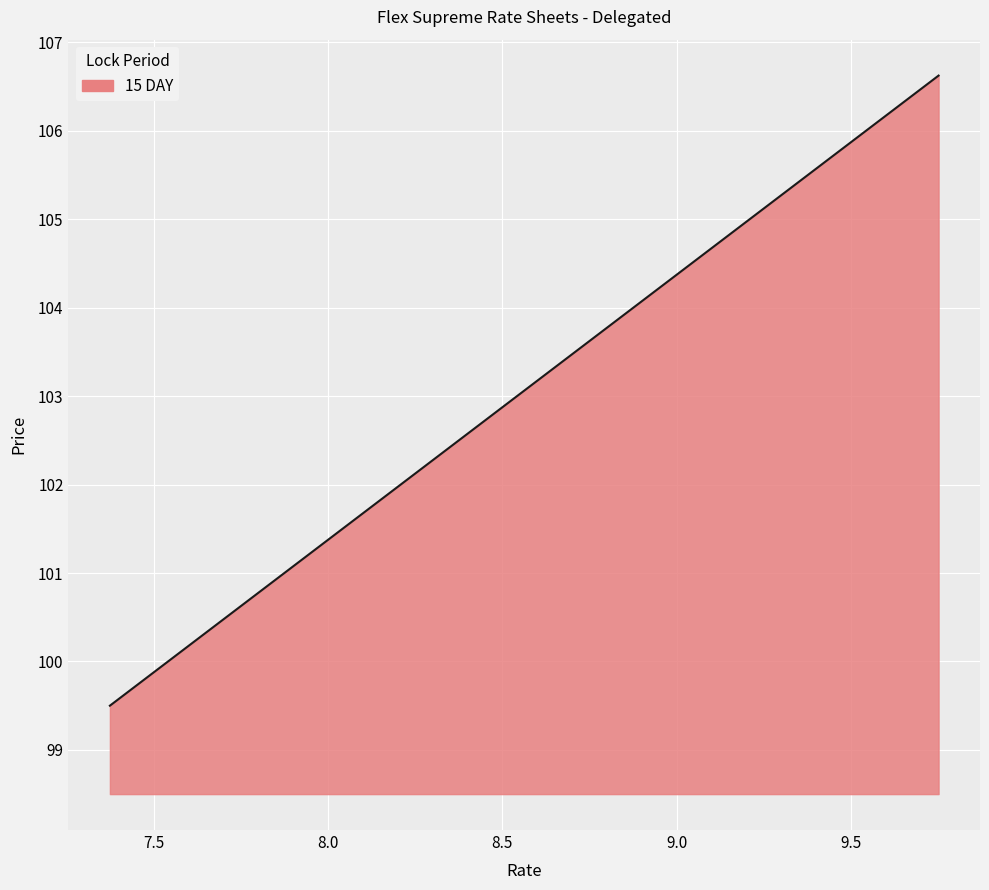

What is the minimum value shown in the chart?

99.5